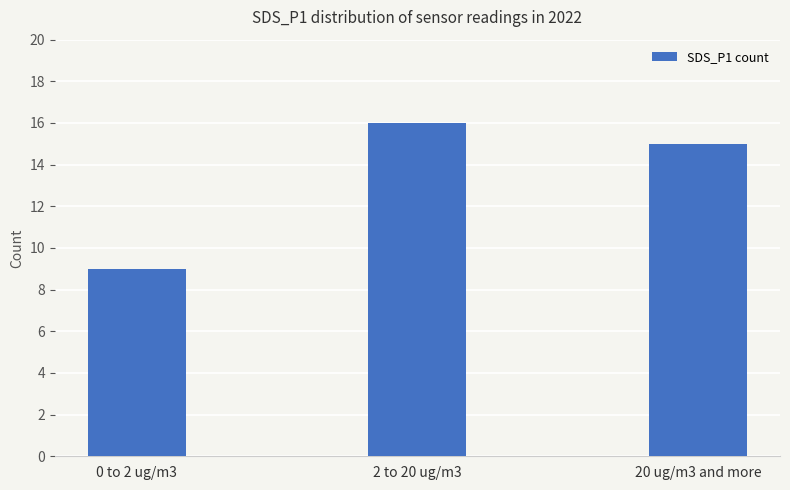

True or false: the data shows 6 at 20 ug/m3 and more.

False